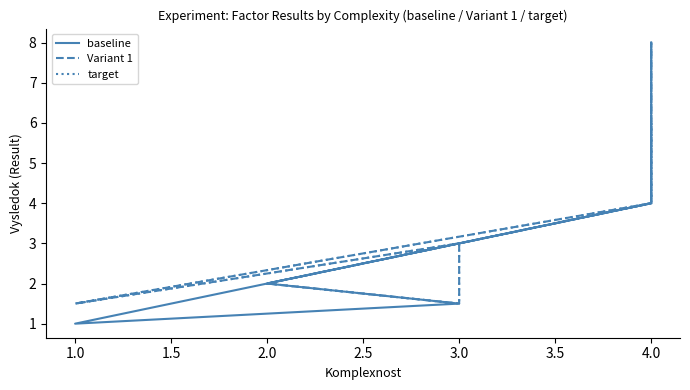

Which series has the largest range (max minus min)?

baseline